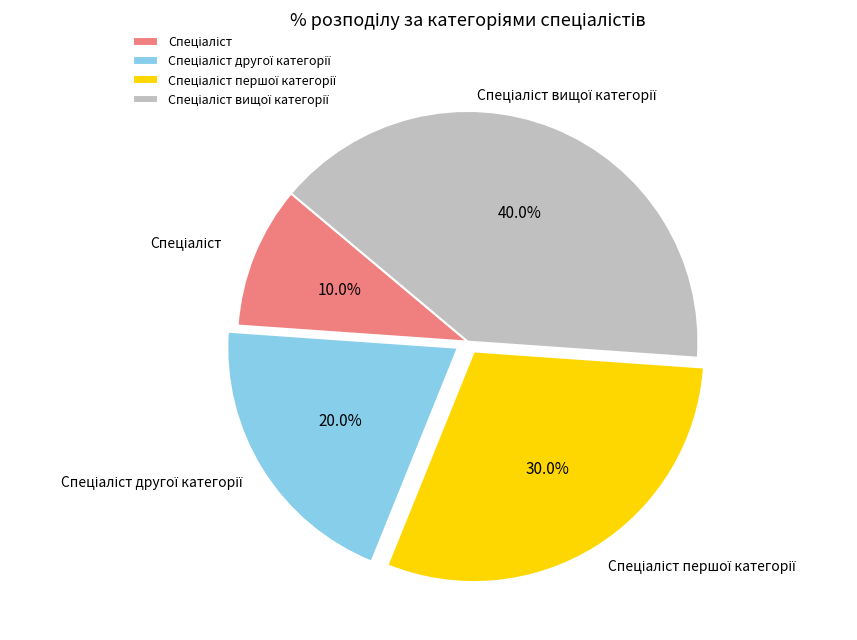

Is there a majority slice in this chart?

No